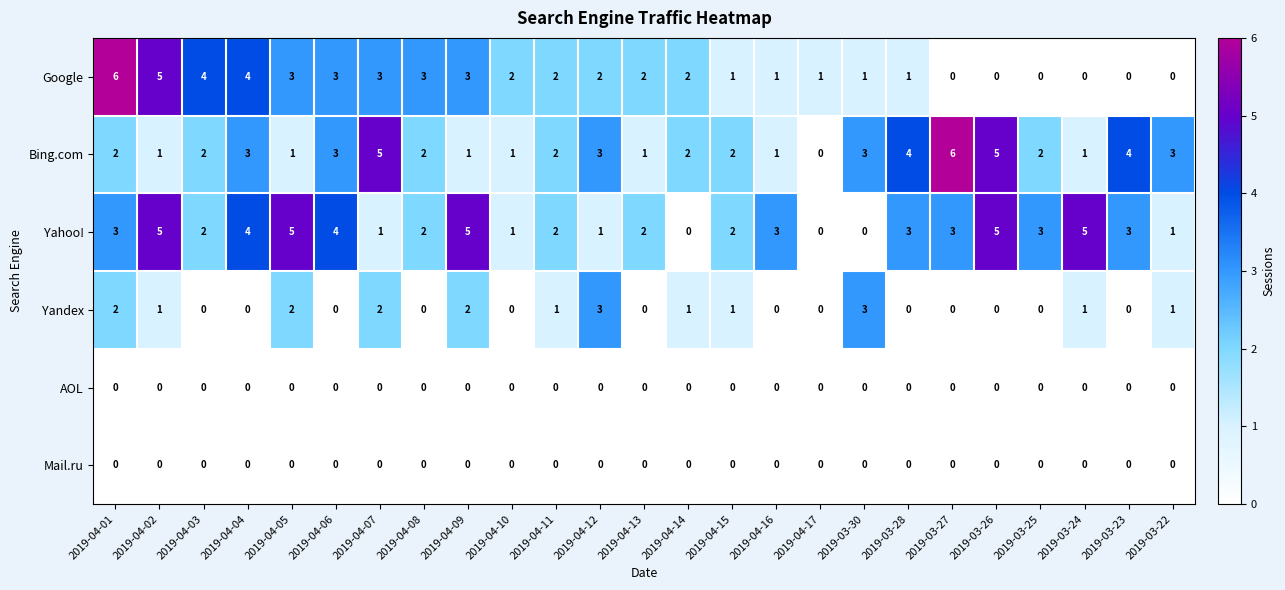

How many Bing.com values are between 1 and 3?

19